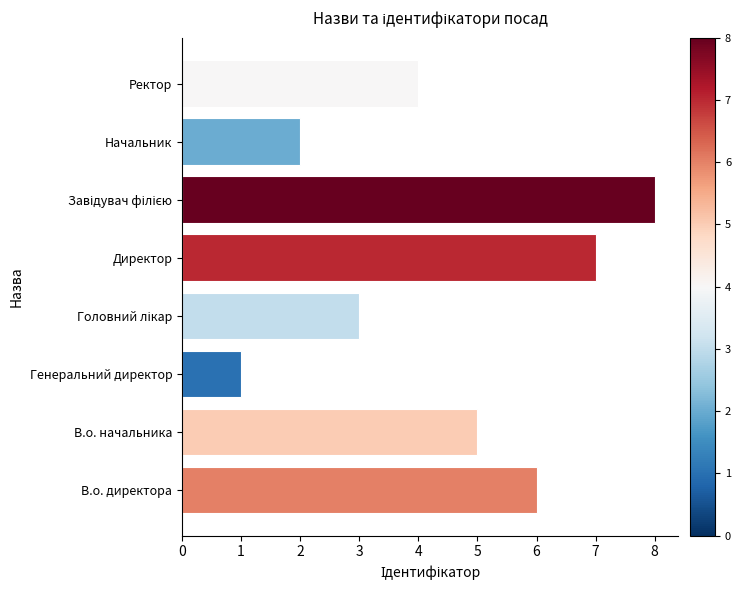

At which label is the value closest to 4?

Ректор